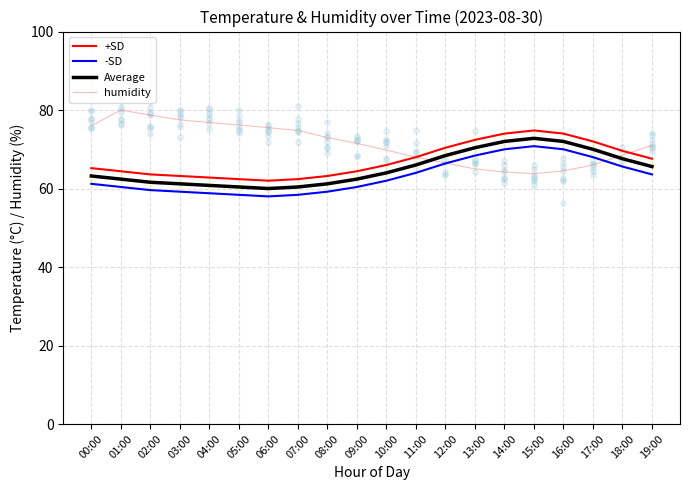

Which series contains the lowest Y value?

-SD